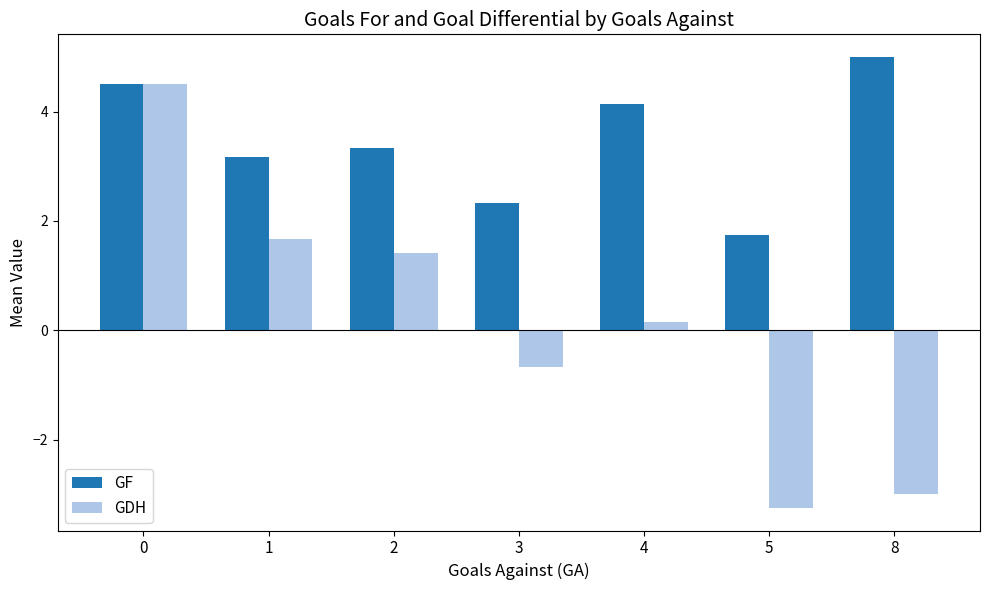

What is the sum of all GDH values?

0.8